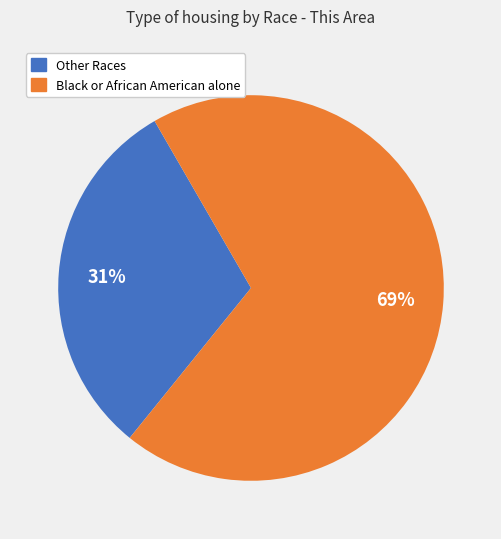

Does any single category account for the majority?

Yes